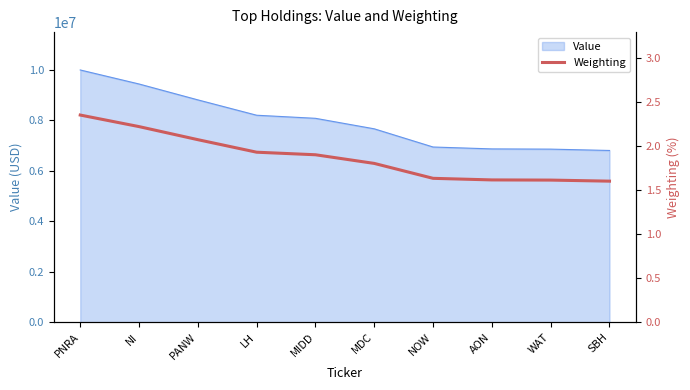

What is the label of the 6th point from the left?

MDC